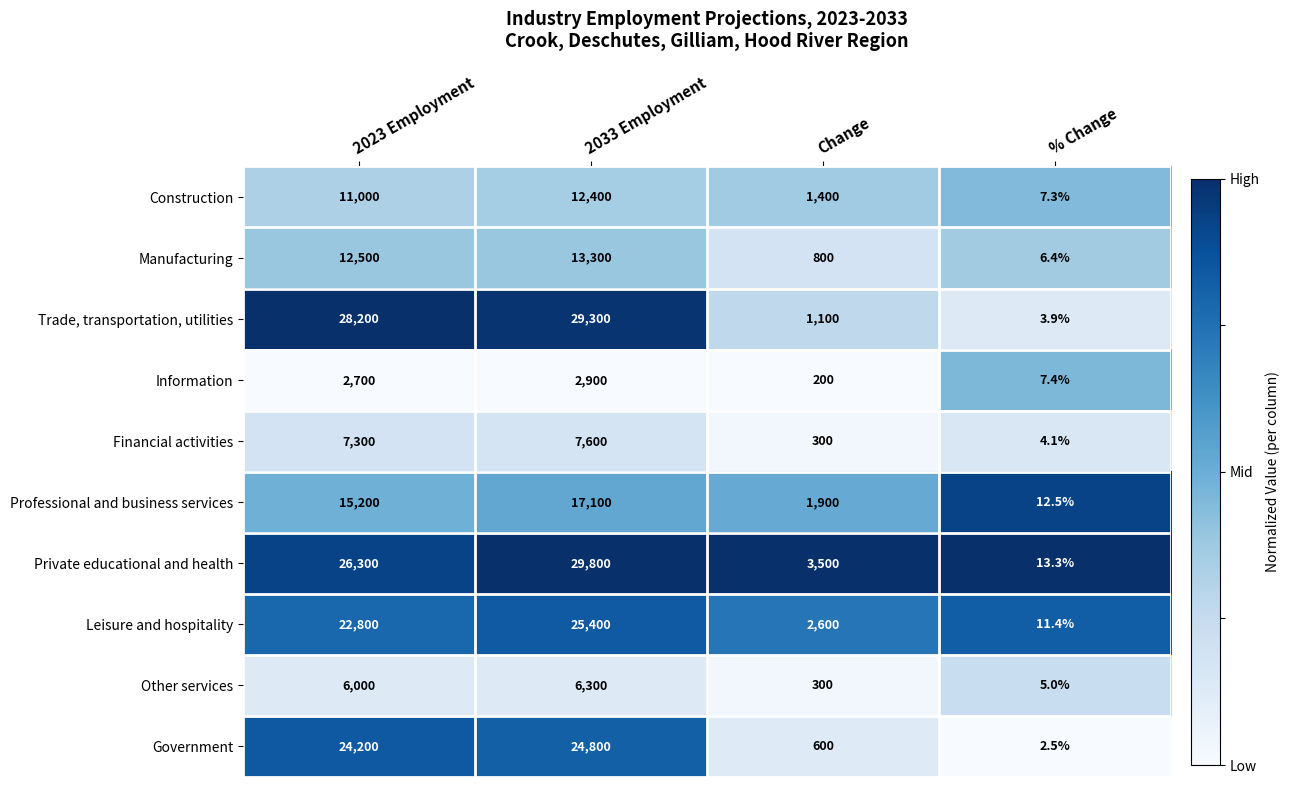

Which series has the widest spread of values?

Private educational and health